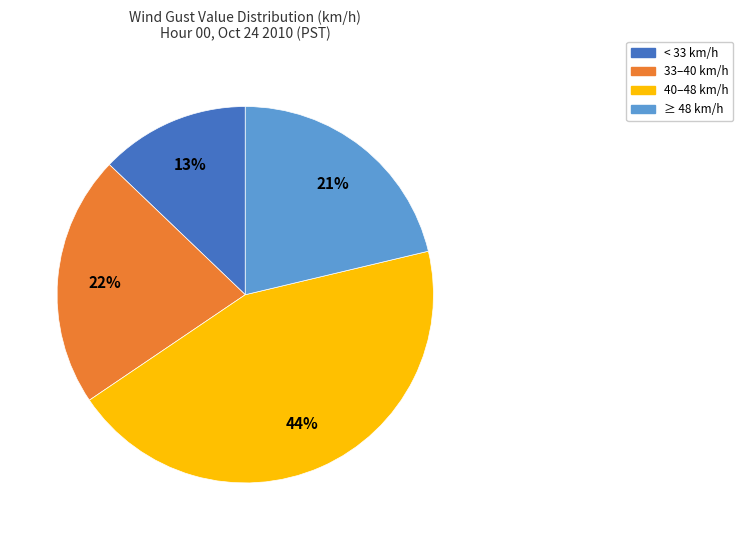

How many slices are in this pie chart?

4